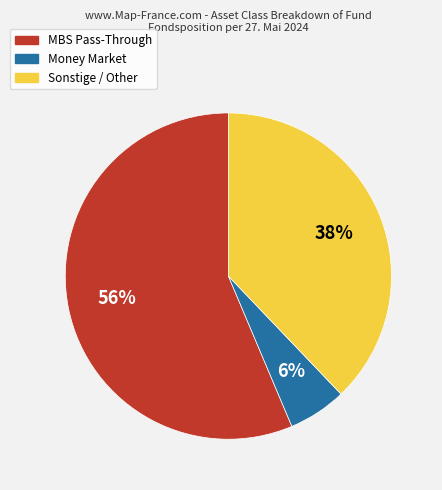

Is there a majority slice in this chart?

Yes